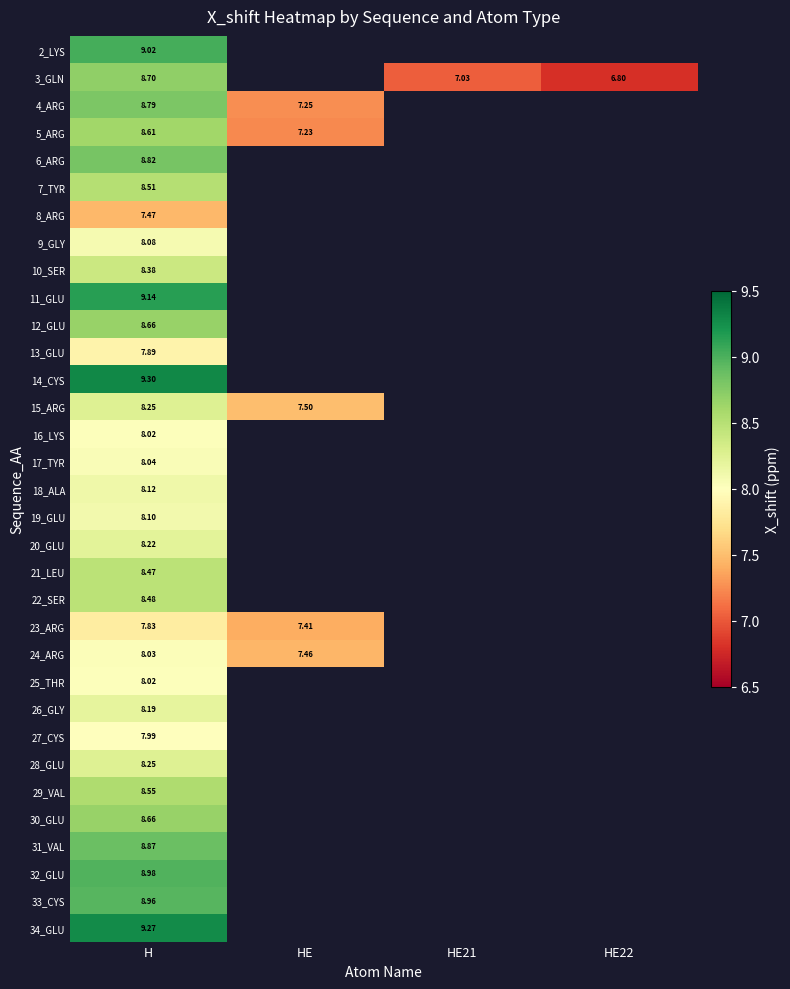

Rank the series by their maximum value, from highest to lowest.

14_CYS, 34_GLU, 11_GLU, 2_LYS, 32_GLU, 33_CYS, 31_VAL, 6_ARG, 4_ARG, 3_GLN, 12_GLU, 30_GLU, 5_ARG, 29_VAL, 7_TYR, 22_SER, 21_LEU, 10_SER, 15_ARG, 28_GLU, 20_GLU, 26_GLY, 18_ALA, 19_GLU, 9_GLY, 17_TYR, 24_ARG, 16_LYS, 25_THR, 27_CYS, 13_GLU, 23_ARG, 8_ARG